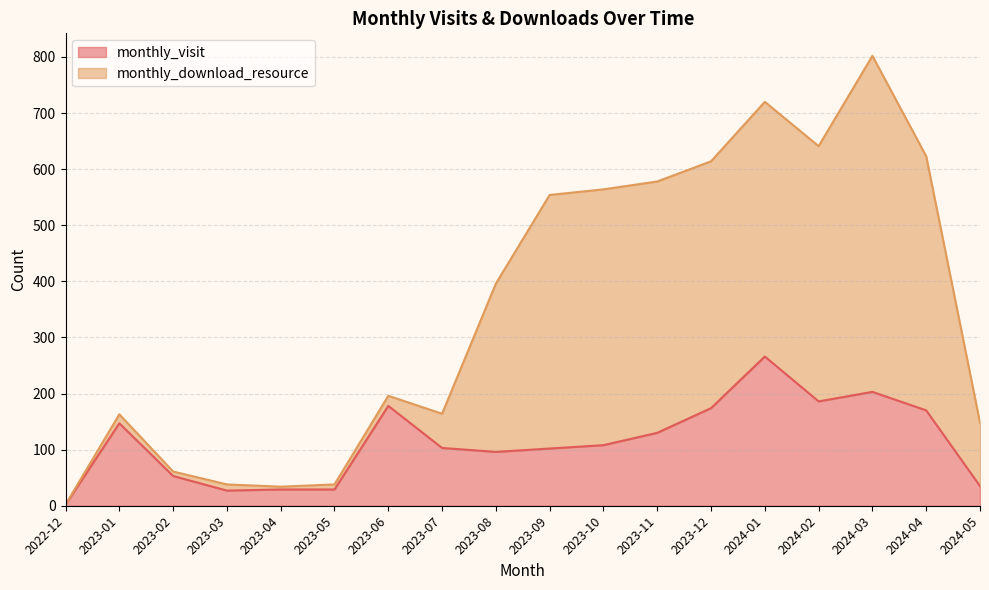

What are all the series names shown in the legend?

monthly_visit, monthly_download_resource